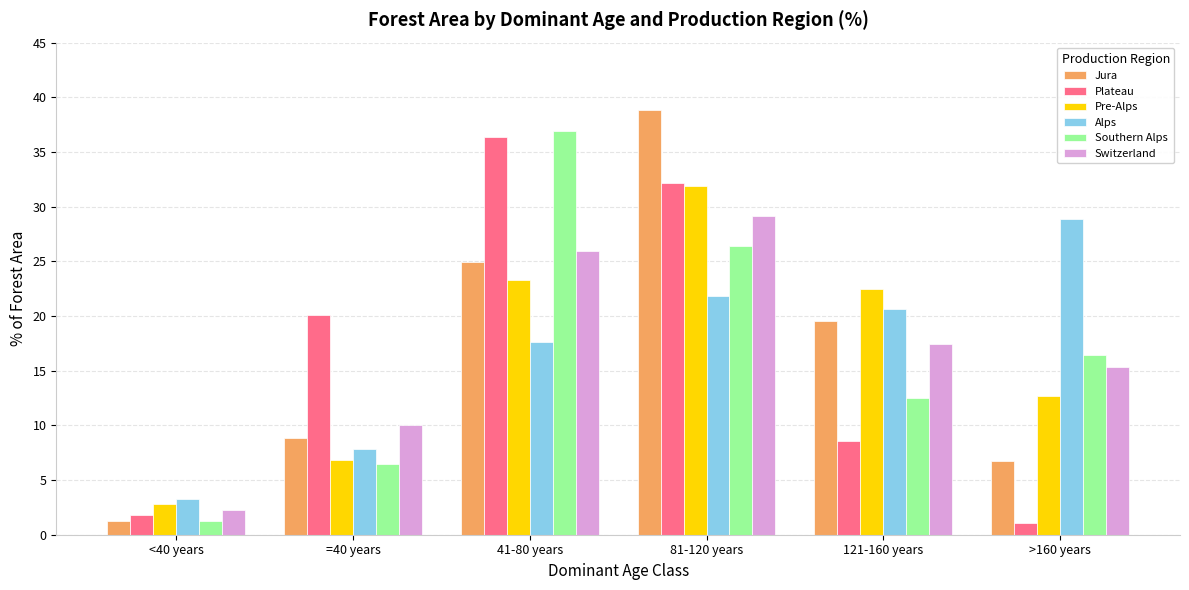

List the labels in order of Jura value, largest first.

81-120 years, 41-80 years, 121-160 years, =40 years, >160 years, <40 years